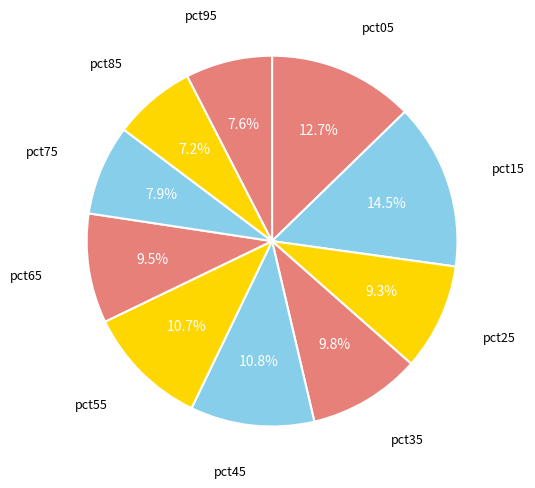

To the nearest percent, what is the difference between the largest and smallest slice percentages?

7%